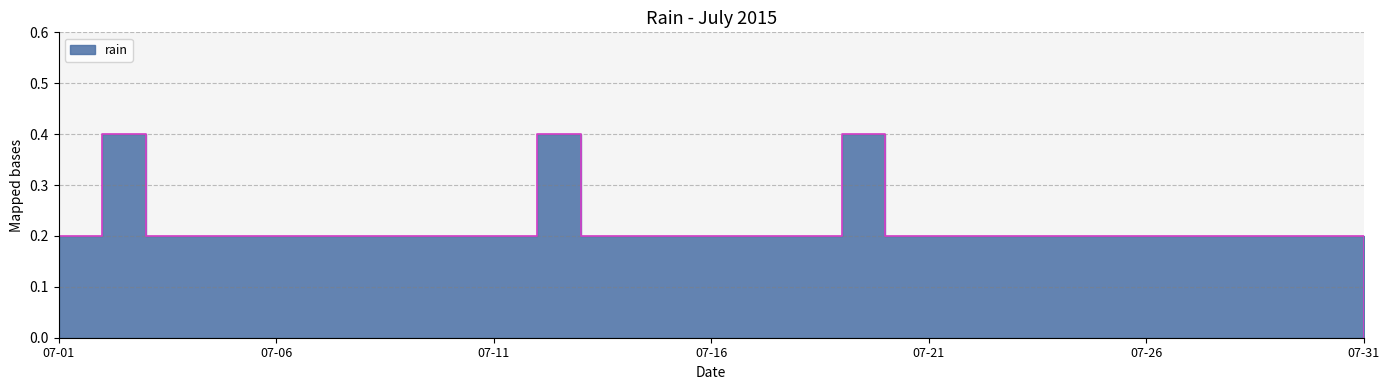

How many points are higher than both their immediate neighbors (excluding endpoints)?

3